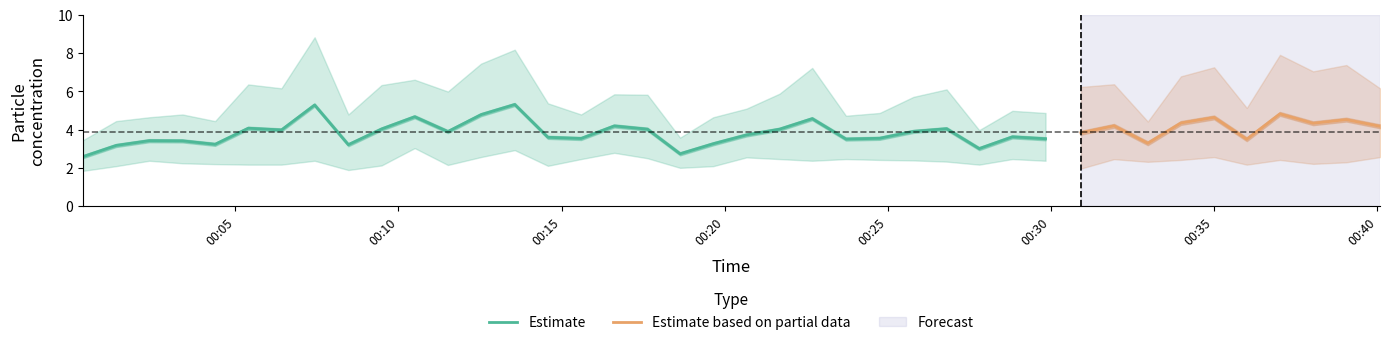

What is the highest value of the Estimate series?

5.3